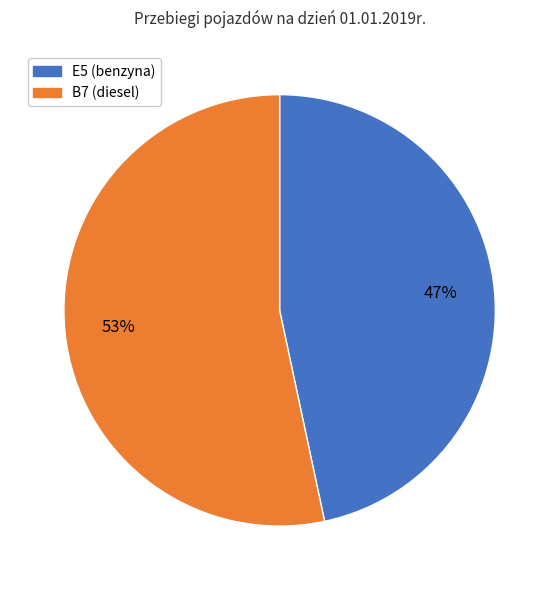

To the nearest percent, what is the average slice percentage?

50%